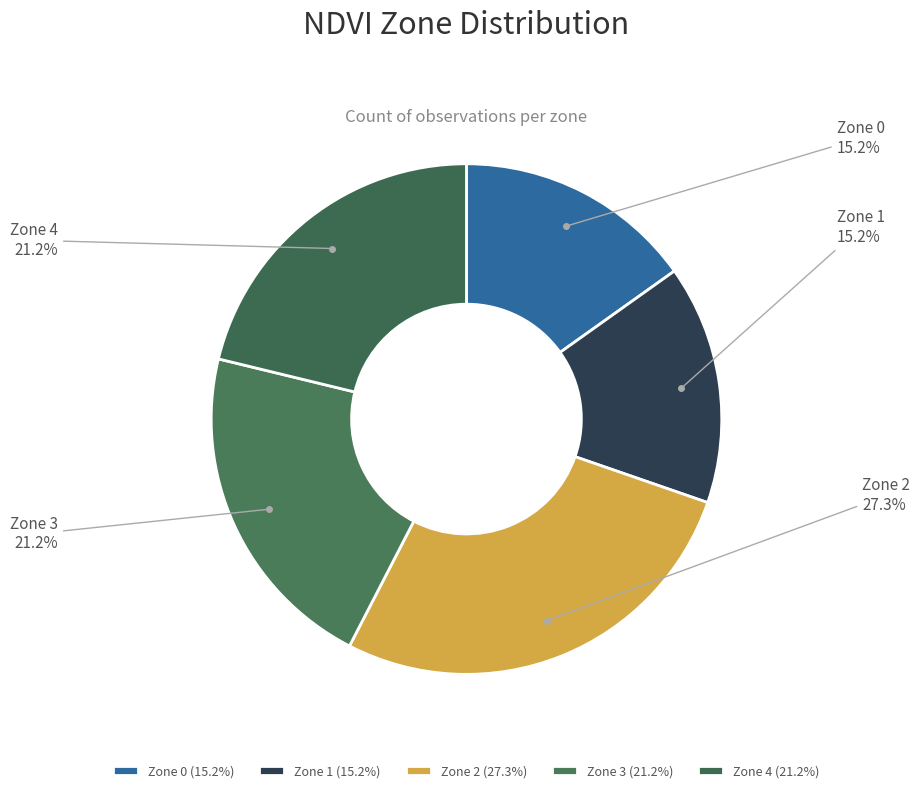

Does Zone 0 account for over 50% of the chart?

No